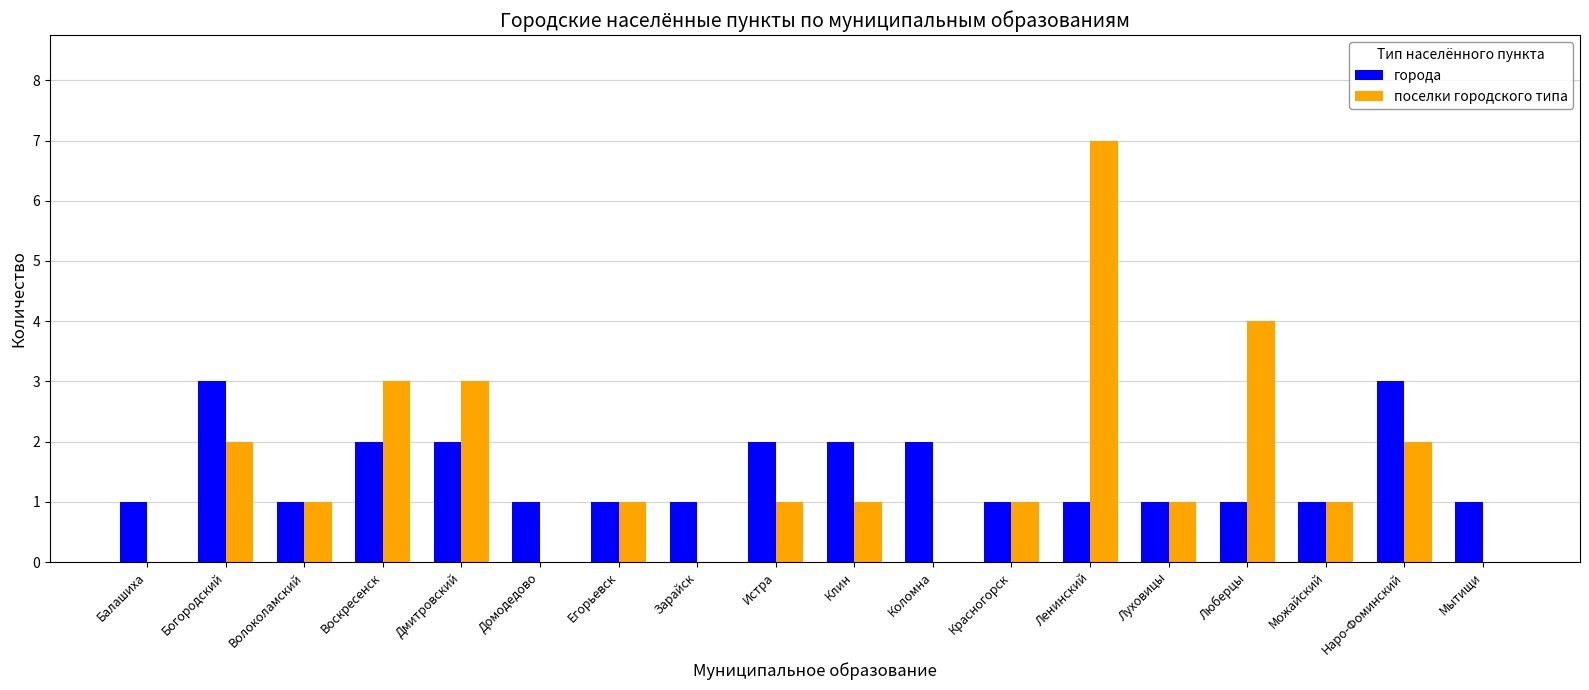

What is the approximate value of города at Луховицы?

1